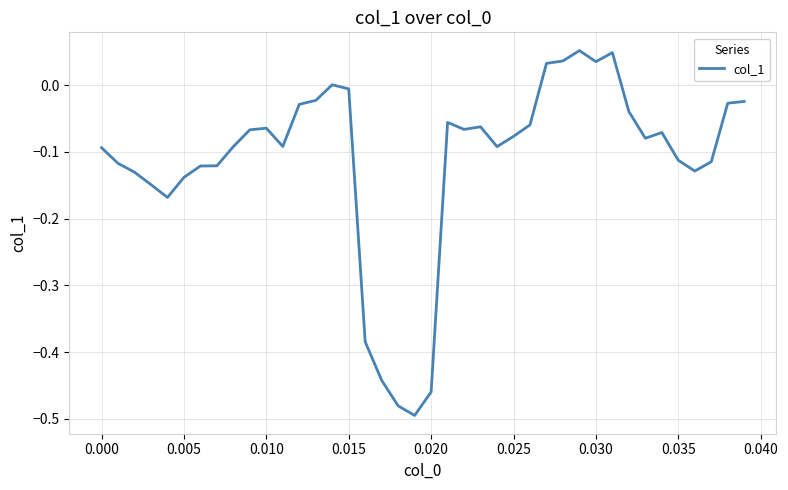

What is the difference between the maximum and minimum values?

0.5